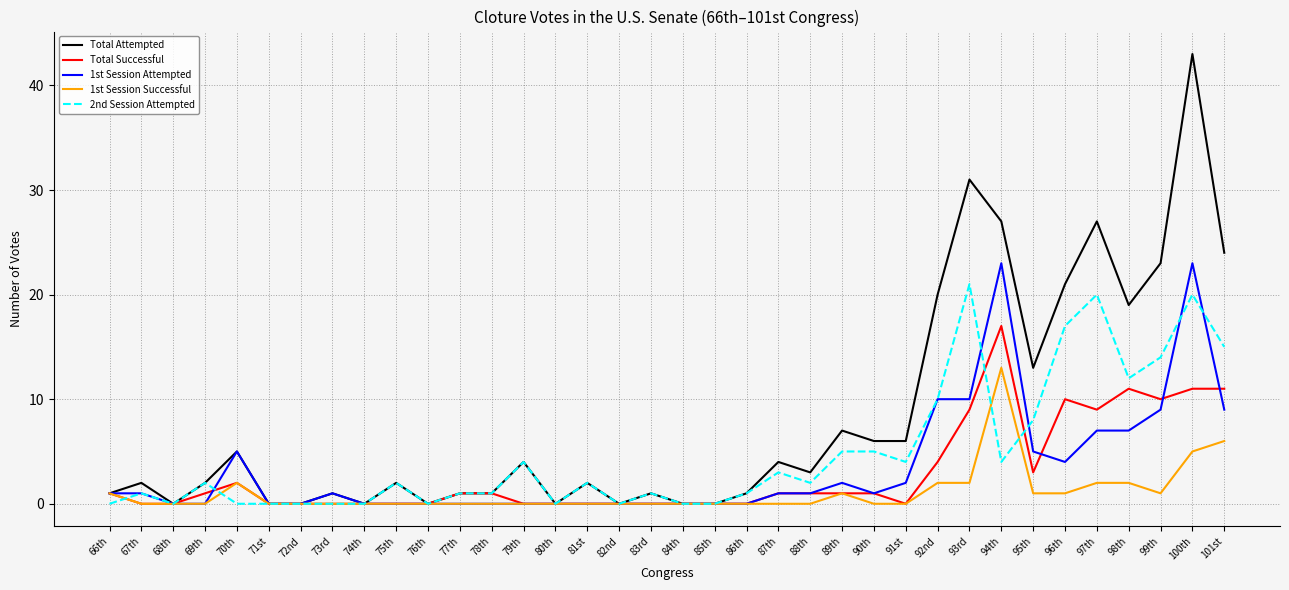

The value of 1st Session Successful at 92nd is 2. True or false?

True